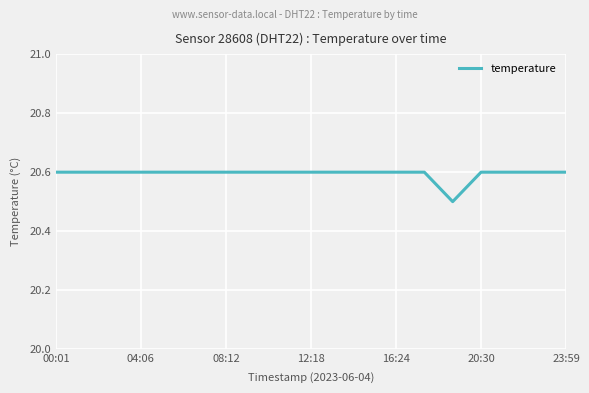

What is the difference between the maximum and minimum values?

0.1